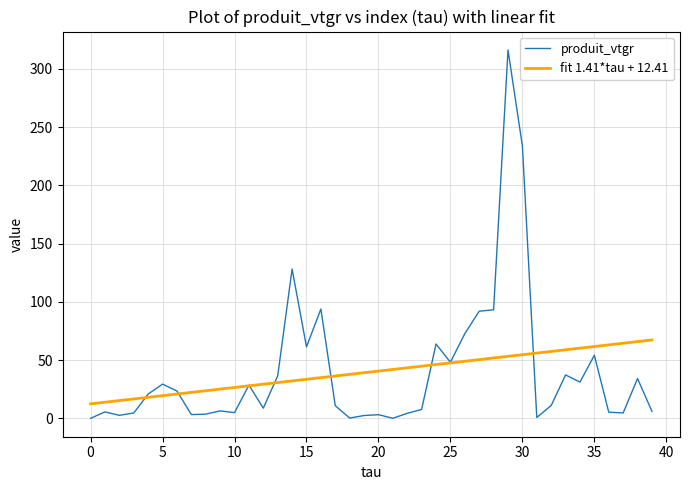

Which series has the widest spread of values?

produit_vtgr